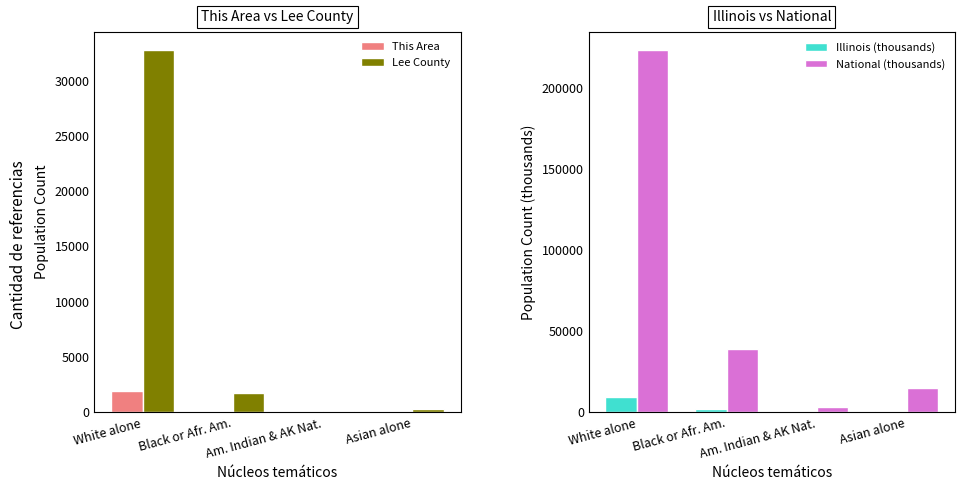

At White alone, list the series in order from smallest to largest.

This Area, Illinois (thousands), Lee County, National (thousands)